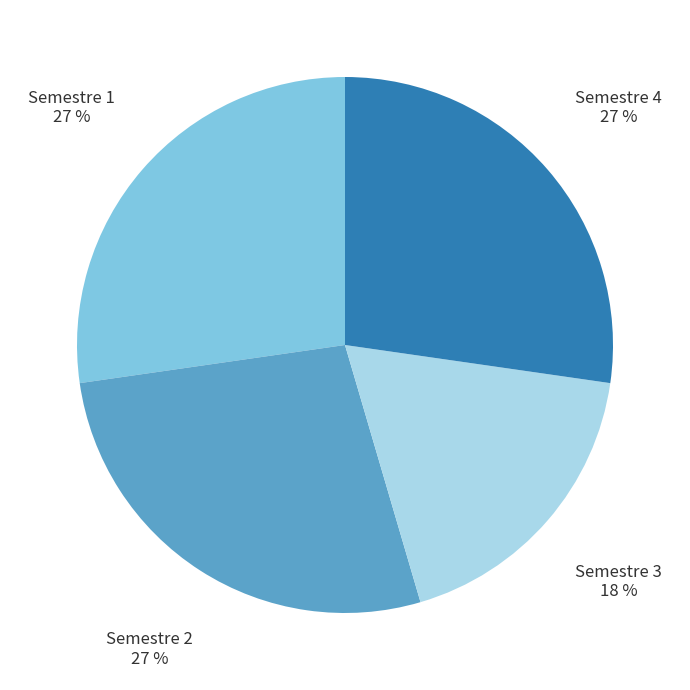

To the nearest percent, what is the difference between the largest and smallest slice percentages?

9%